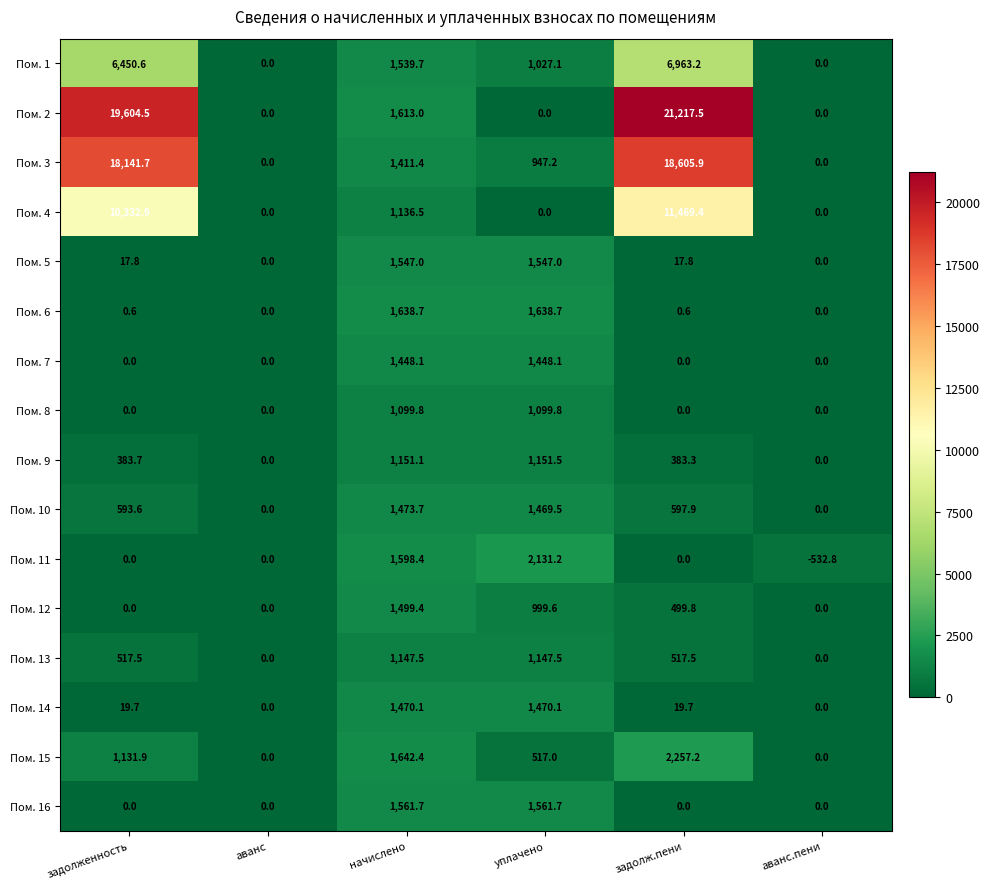

Rank the series by their maximum value, from highest to lowest.

Пом. 2, Пом. 3, Пом. 4, Пом. 1, Пом. 15, Пом. 11, Пом. 6, Пом. 16, Пом. 5, Пом. 12, Пом. 10, Пом. 14, Пом. 7, Пом. 9, Пом. 13, Пом. 8